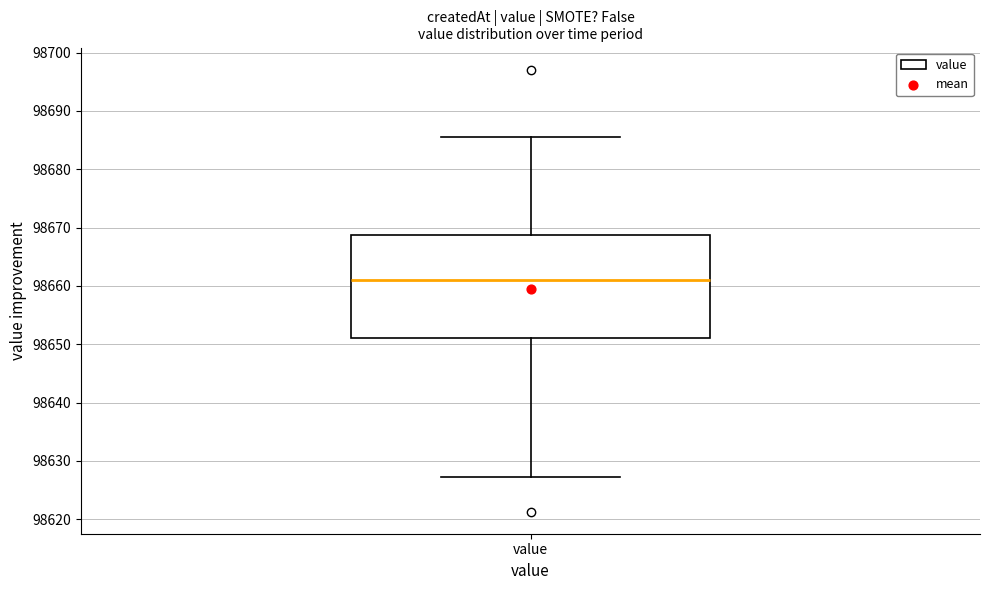

Transcribe this box plot: give where the median line is, the range the box spans, and where the two whiskers end, as read against the y-axis. The values are not printed on the chart, so give them approximately, as read against the axis.

median 98661, box 98651 to 98669, whiskers 98627 to 98686